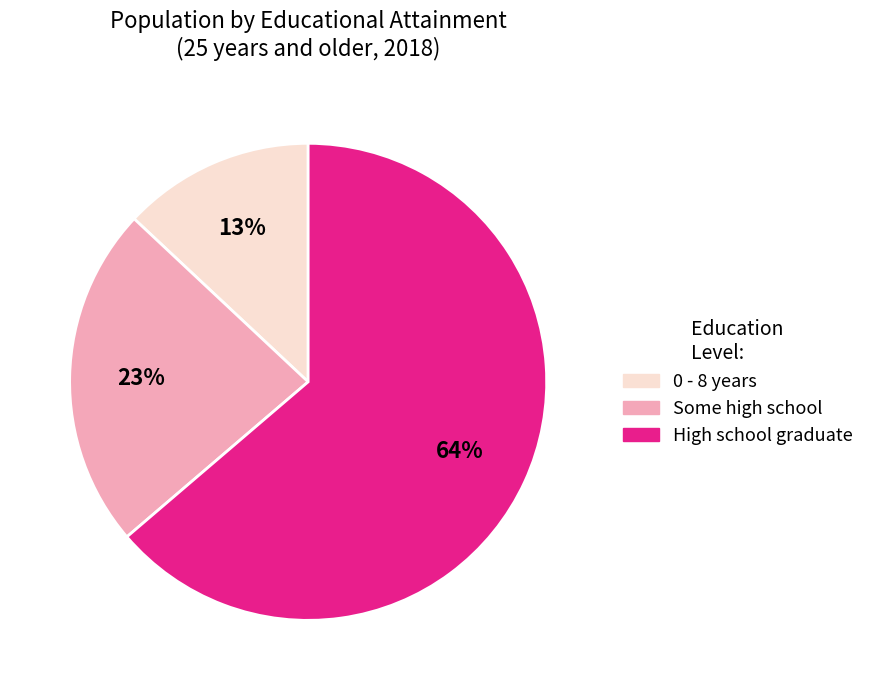

Do 0 - 8 years and Some high school together represent more than half of the pie?

No